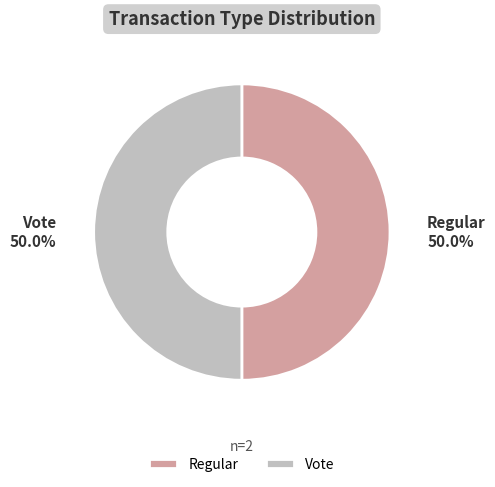

Count the number of slices in the pie.

2